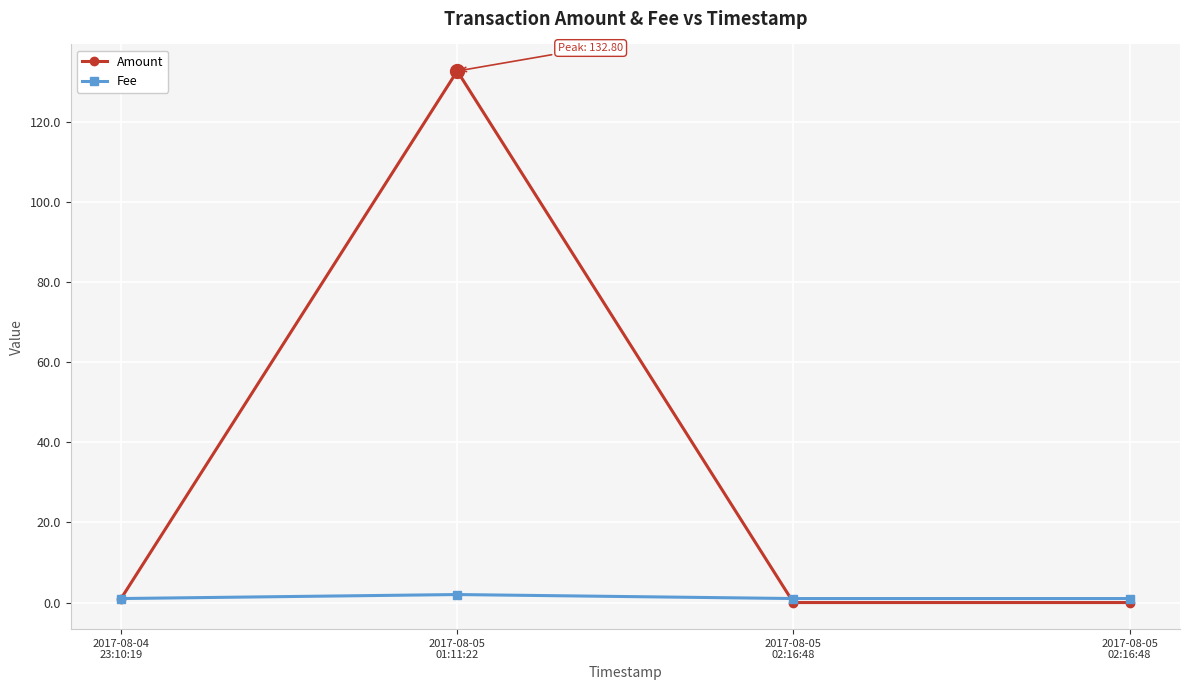

In Fee, how many points are higher than both neighbors (excluding endpoints)?

1